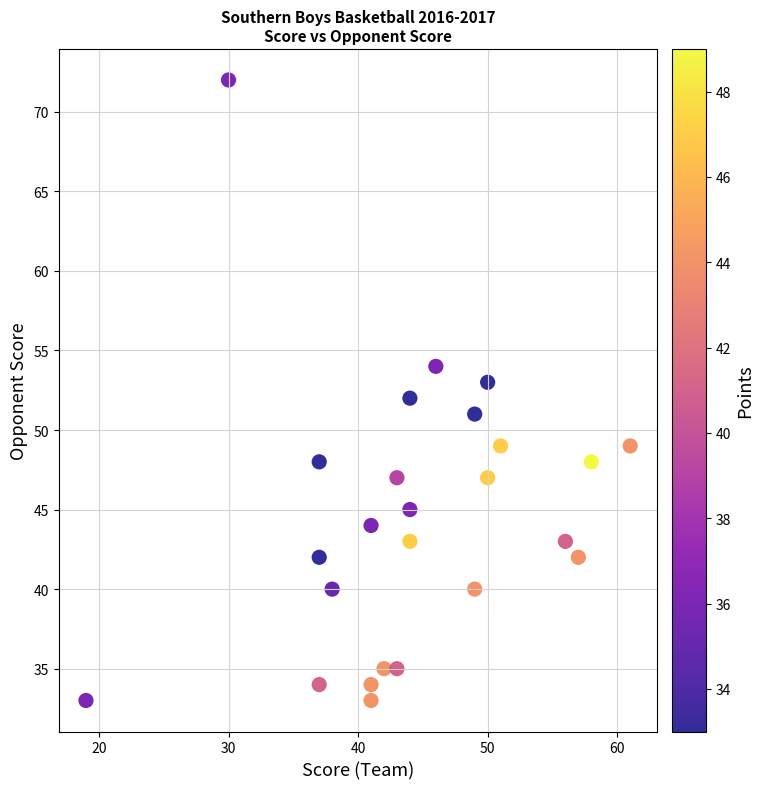

List the coordinates of all points as (Y, X) pairs, reading left to right.

(33, 19)  (72, 30)  (34, 37)  (48, 37)  (42, 37)  (40, 38)  (33, 41)  (44, 41)  (34, 41)  (35, 42)  (47, 43)  (35, 43)  (52, 44)  (43, 44)  (45, 44)  (54, 46)  (40, 49)  (51, 49)  (53, 50)  (47, 50)  (49, 51)  (43, 56)  (42, 57)  (48, 58)  (49, 61)